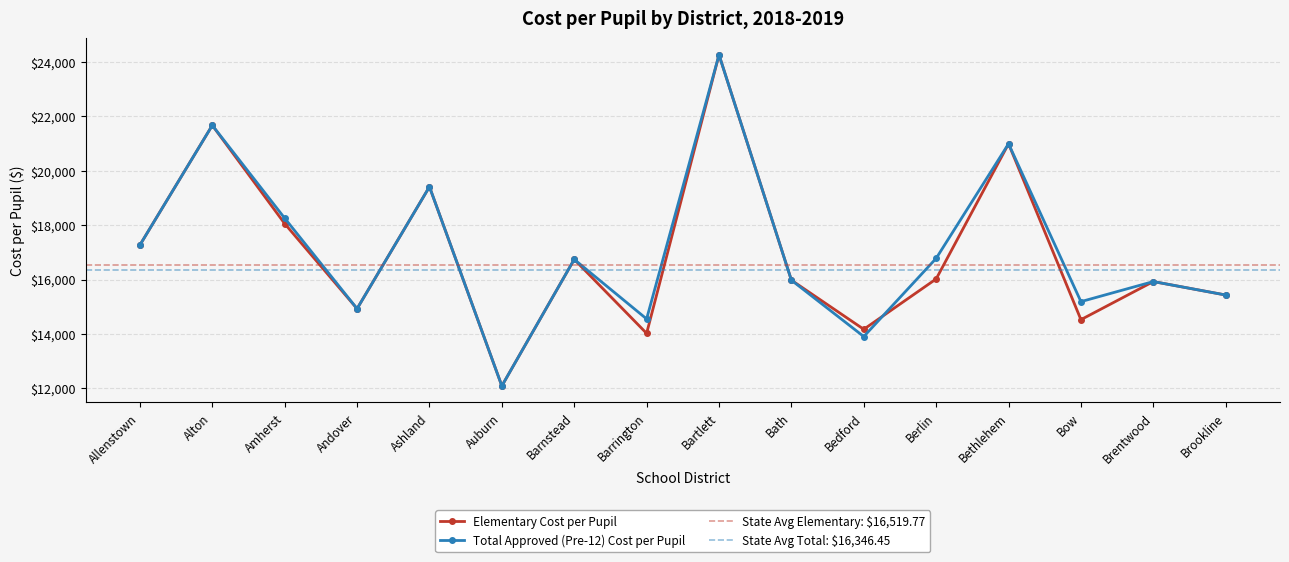

Between Berlin and Brookline, which series saw the biggest shift?

Total Approved (Pre-12) Cost per Pupil